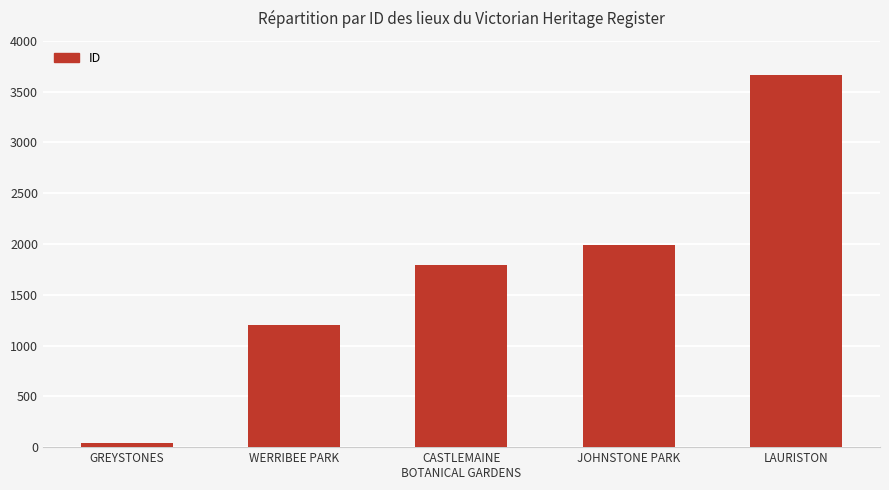

Reading left to right, transcribe all the data shown in this chart.

42	1207	1791	1992	3662